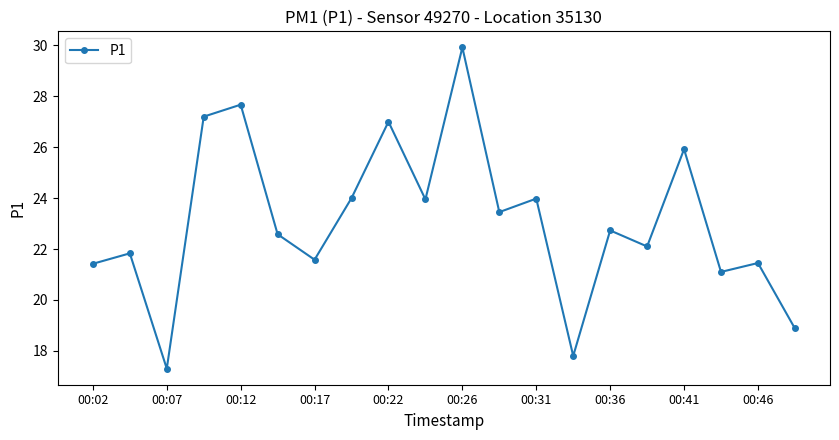

What is the smallest value displayed?

17.3